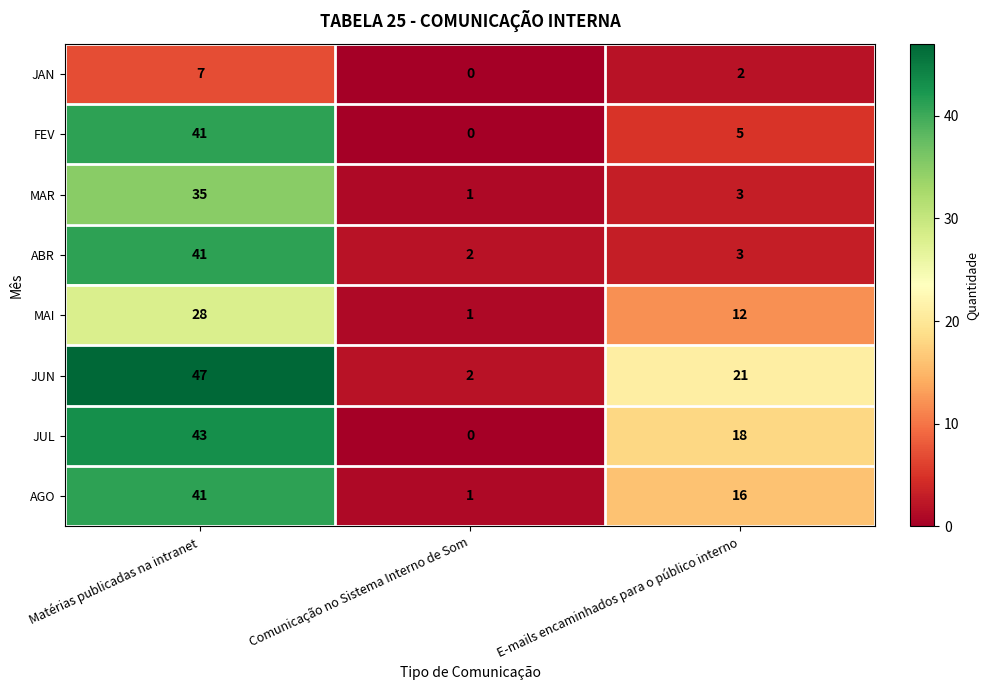

Between Matérias publicadas na intranet and E-mails encaminhados para o público interno, which series saw the biggest shift?

ABR